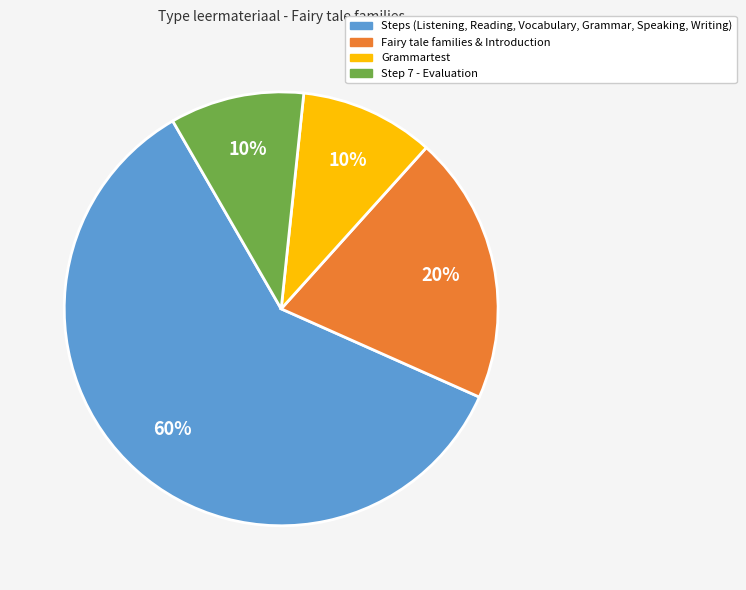

To the nearest percent, what is the difference between the largest and smallest slice percentages?

50%